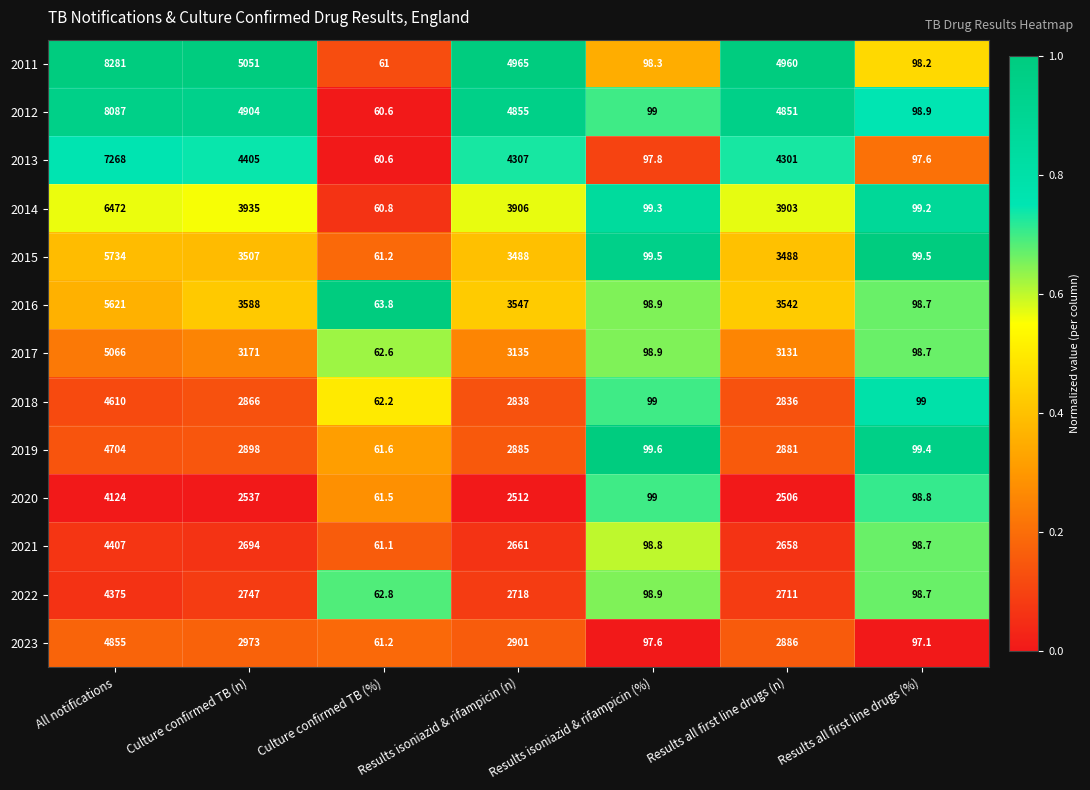

Which series changed the most between All notifications and Results isoniazid & rifampicin (n)?

2011